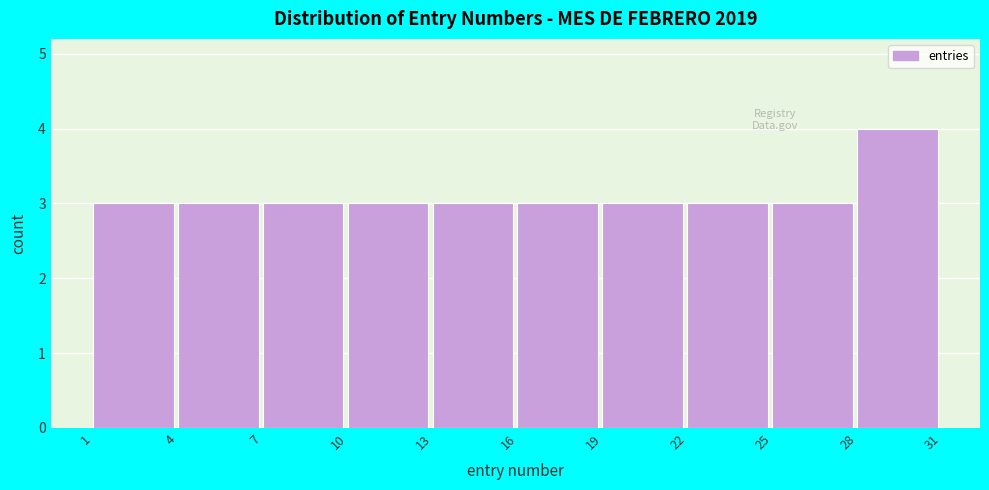

Reading left to right, list every bar in this chart as the range it spans on the x-axis followed by its height. The values are not printed on the chart, so give them approximately, as read against the axis.

1 to 4: 3
4 to 7: 3
7 to 10: 3
10 to 13: 3
13 to 16: 3
16 to 19: 3
19 to 22: 3
22 to 25: 3
25 to 28: 3
28 to 31: 4